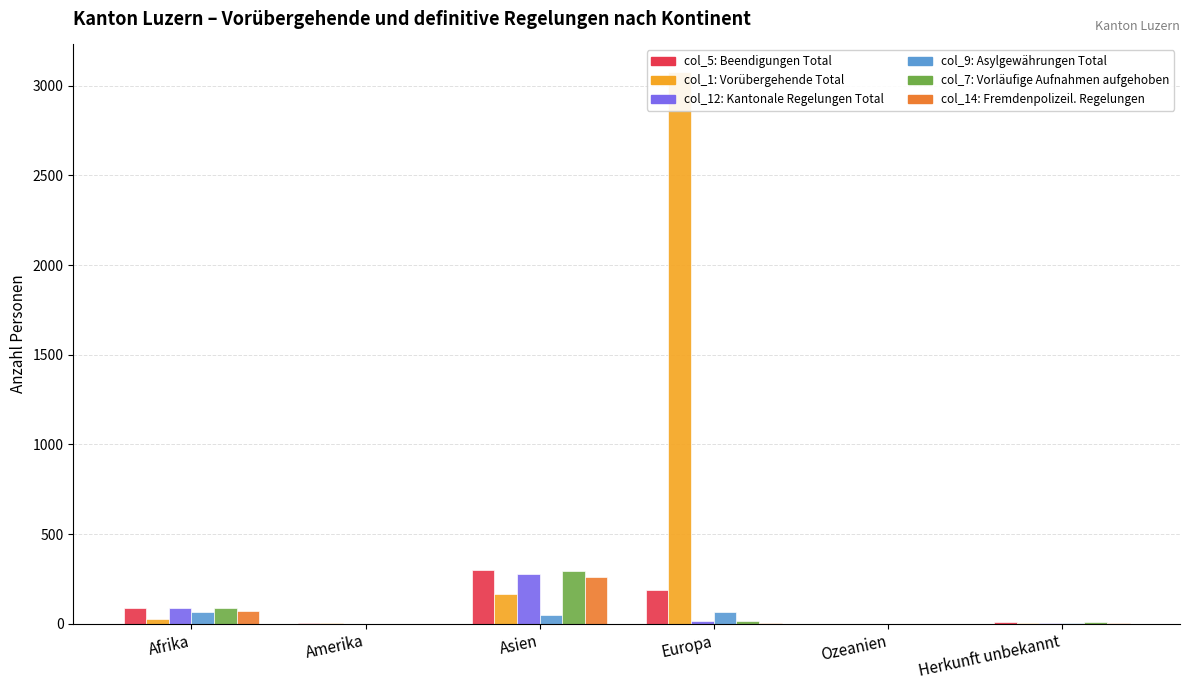

Is it true that col_5 (Beendigungen Total) equals 190 at Europa?

True